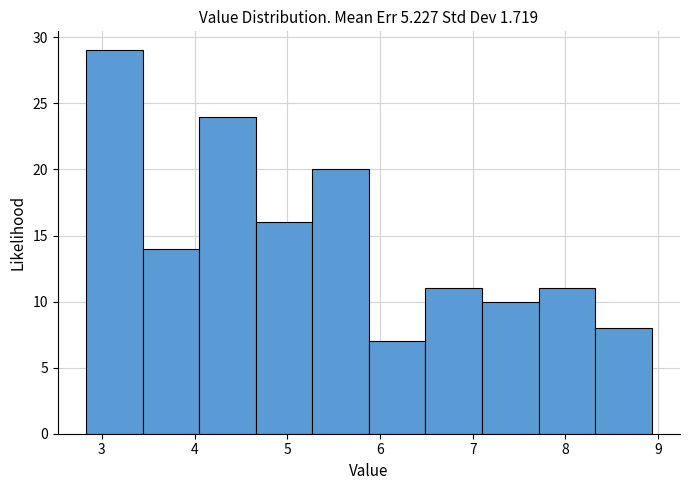

Which range on the x-axis has the tallest bar?

2.83 to 3.44